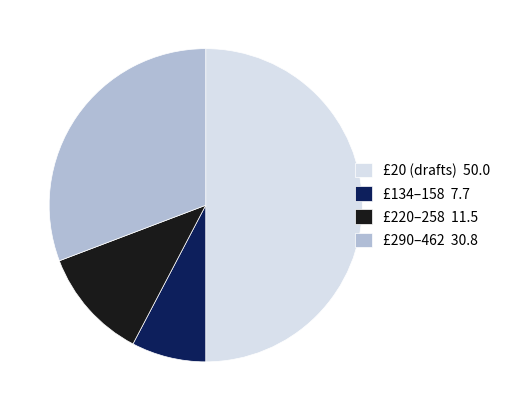

Is it true that £134–158 7.7 is 8% of the pie?

True